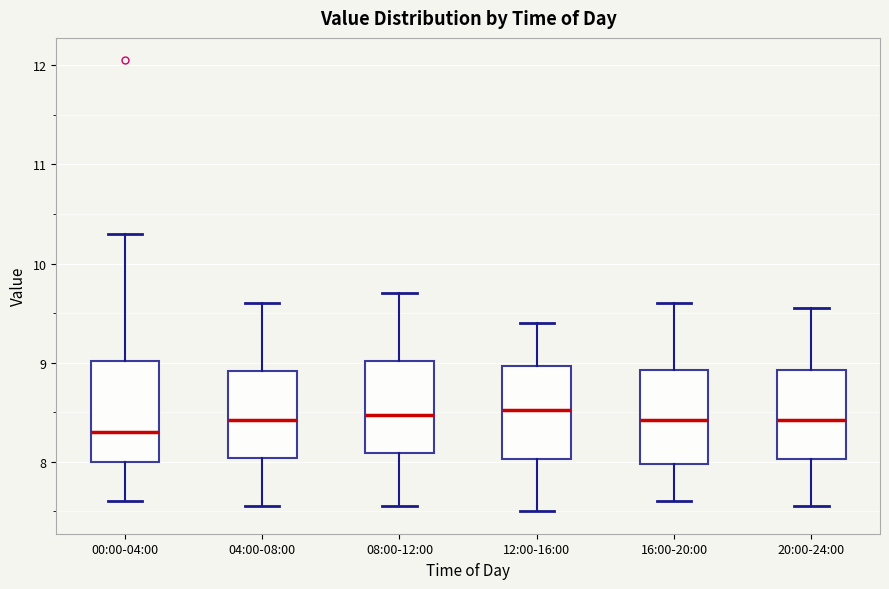

Reading left to right, read every box against the y-axis: the position of its median line, the range the box covers, and the ends of its whiskers. The values are not printed on the chart, so give them approximately, as read against the axis.

00:00-04:00: median 8.3, box 8.0 to 9.0, whiskers 7.6 to 10.3
04:00-08:00: median 8.4, box 8.0 to 8.9, whiskers 7.6 to 9.6
08:00-12:00: median 8.5, box 8.1 to 9.0, whiskers 7.6 to 9.7
12:00-16:00: median 8.5, box 8.0 to 9.0, whiskers 7.5 to 9.4
16:00-20:00: median 8.4, box 8.0 to 8.9, whiskers 7.6 to 9.6
20:00-24:00: median 8.4, box 8.0 to 8.9, whiskers 7.6 to 9.6